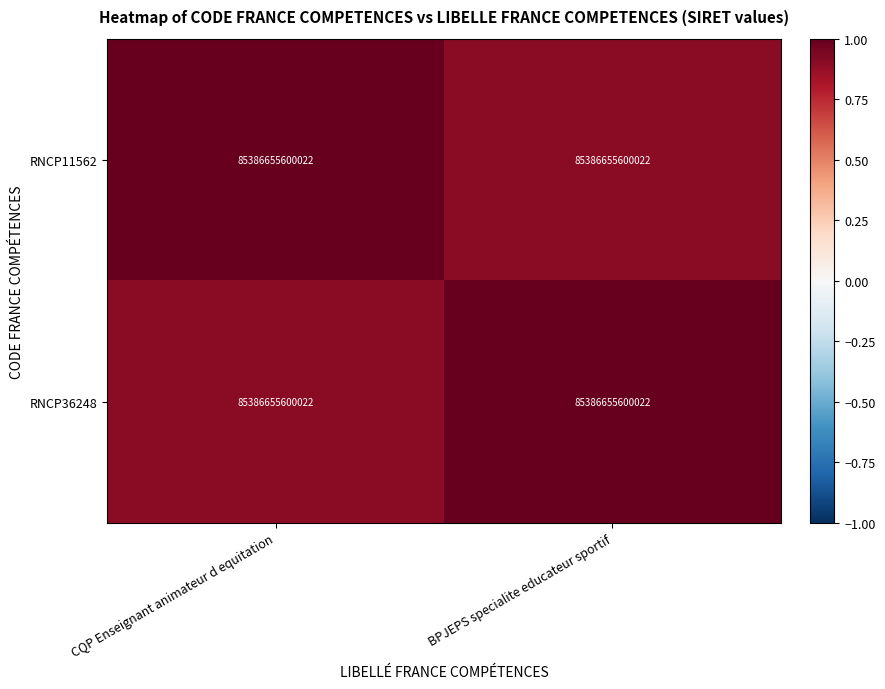

How many data points in RNCP11562 are less than 1?

1